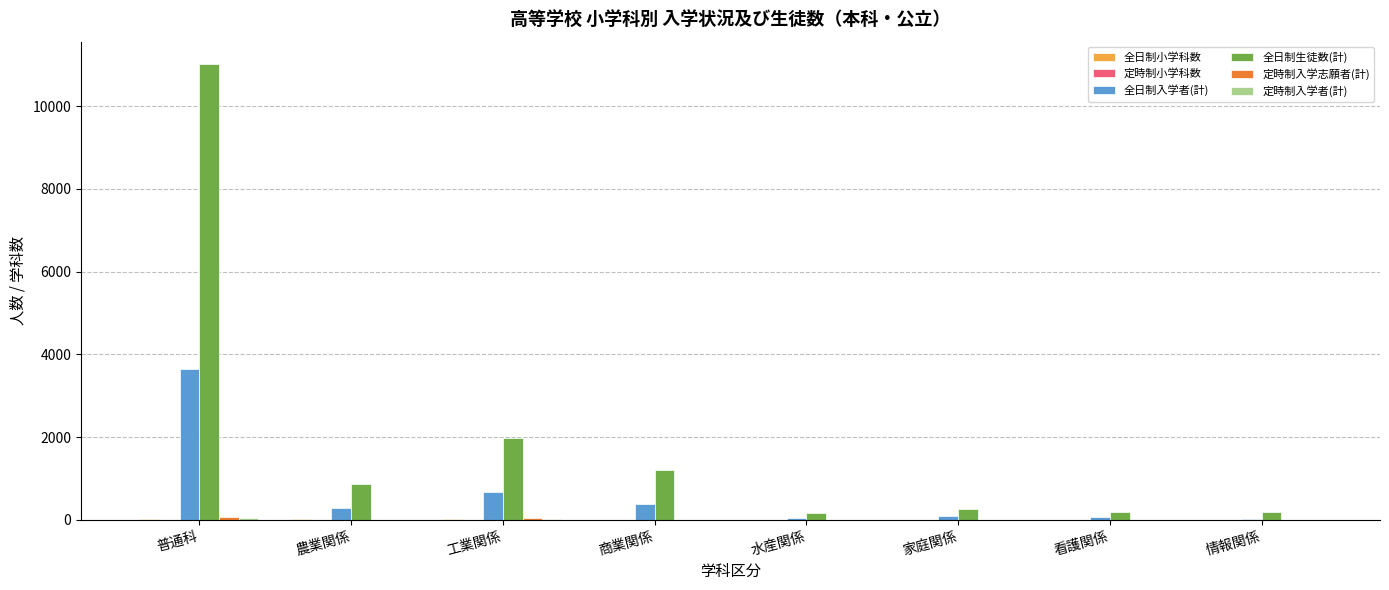

Which category has the highest value across all series?

普通科